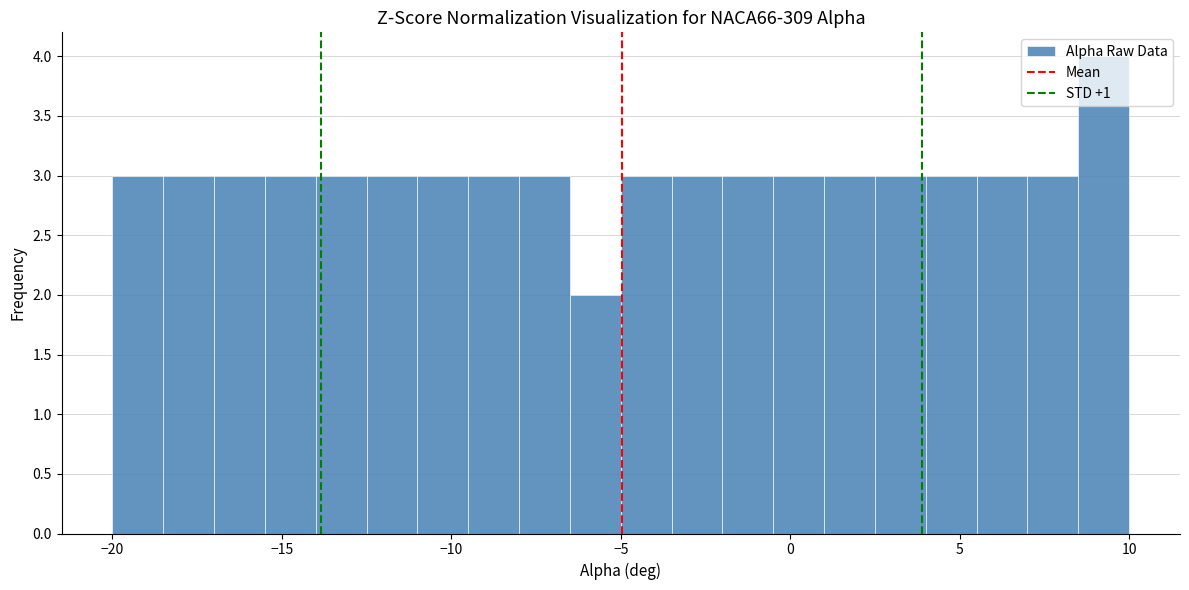

Around what value on the x-axis is the tallest bar? Give the approximate position of its centre, as read against the axis.

9.5